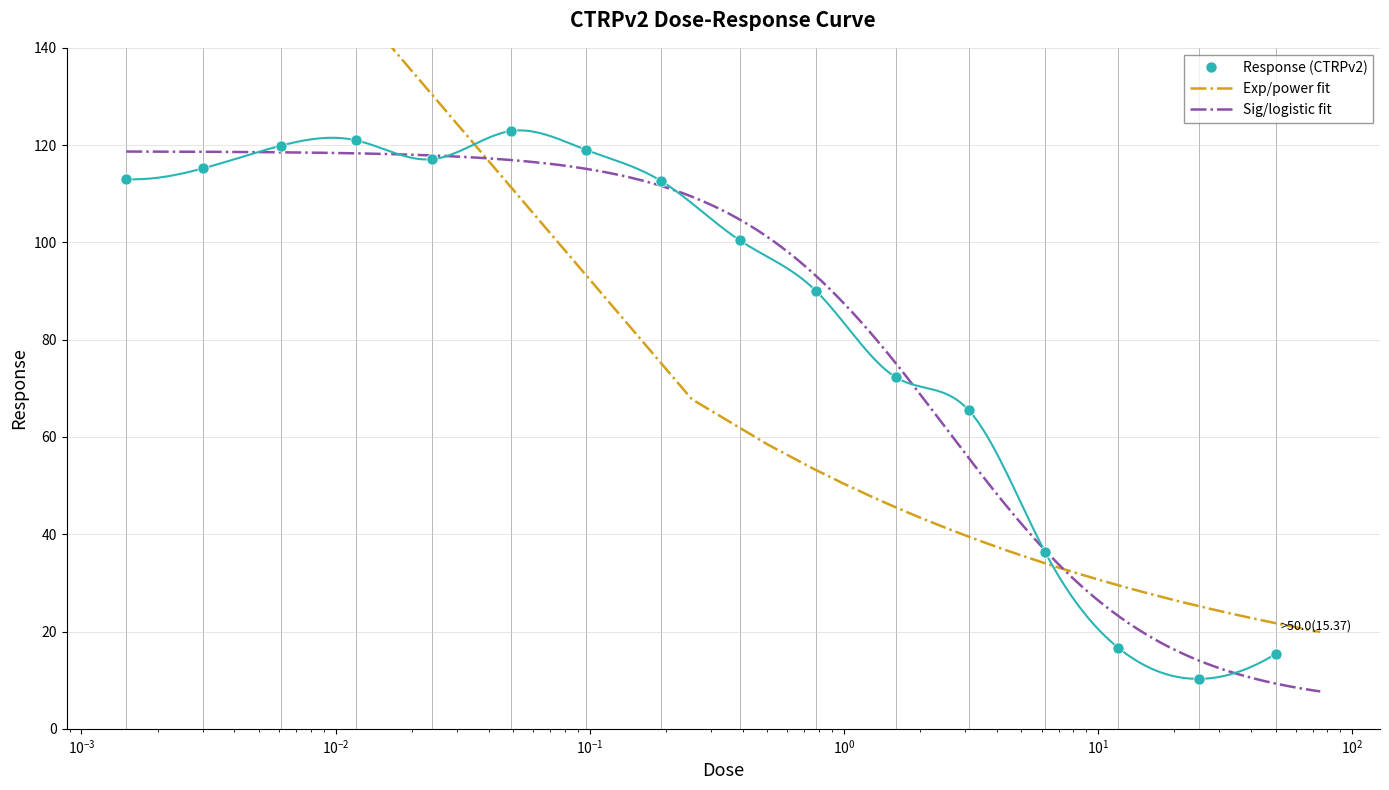

What is the minimum value shown in the chart?

10.3